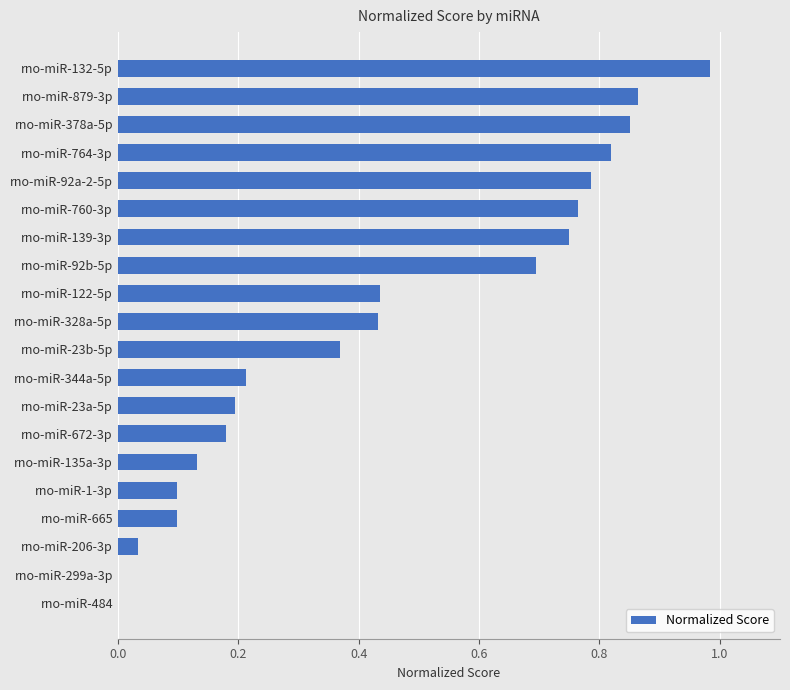

The value at rno-miR-344a-5p is 0.2. True or false?

True